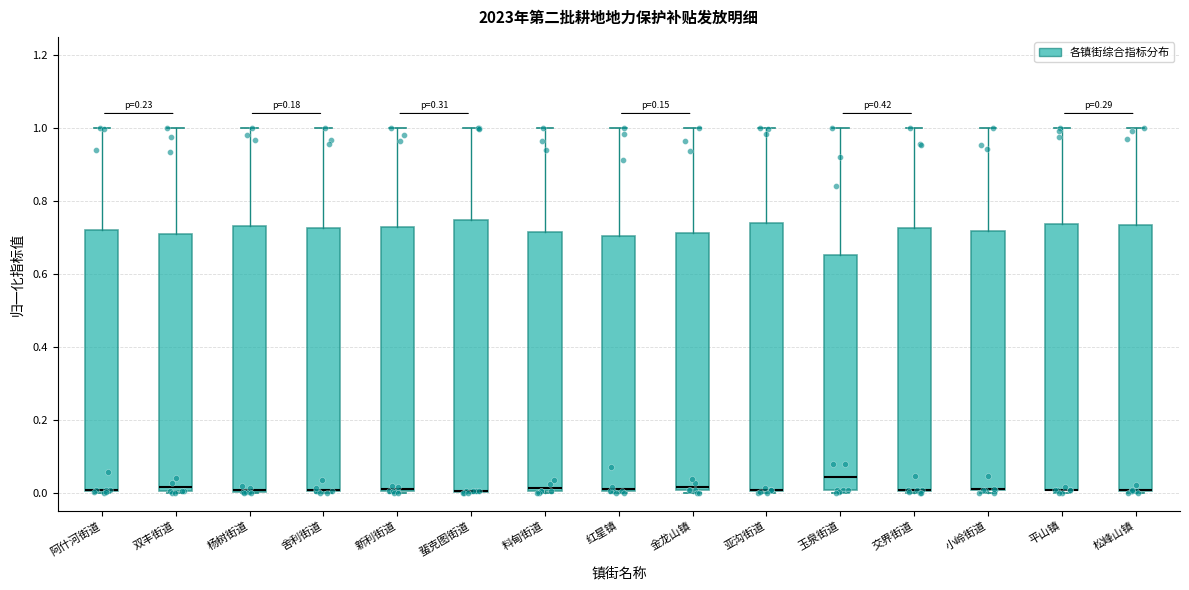

Reading left to right, read every box against the y-axis: the position of its median line, the range the box covers, and the ends of its whiskers. The values are not printed on the chart, so give them approximately, as read against the axis.

阿什河街道: median 0.00 (drawn on the box's lower edge), box 0.00 to 0.72, whiskers 0.00 to 1.00
双丰街道: median 0.02, box 0.00 to 0.72, whiskers 0.00 to 1.00
杨树街道: median 0.00, box 0.00 to 0.74, whiskers 0.00 to 1.00
舍利街道: median 0.00 (drawn on the box's lower edge), box 0.00 to 0.72, whiskers 0.00 to 1.00
新利街道: median 0.02, box 0.00 to 0.72, whiskers 0.00 to 1.00
蜚克图街道: median 0.00 (drawn on the box's lower edge), box 0.00 to 0.74, whiskers 0.00 to 1.00
料甸街道: median 0.02, box 0.00 to 0.72, whiskers 0.00 to 1.00
红星镇: median 0.02, box 0.00 to 0.70, whiskers 0.00 to 1.00
金龙山镇: median 0.02, box 0.00 to 0.72, whiskers 0.00 (just below the box's lower edge) to 1.00
亚沟街道: median 0.00 (drawn on the box's lower edge), box 0.00 to 0.74, whiskers 0.00 to 1.00
玉泉街道: median 0.04, box 0.00 to 0.66, whiskers 0.00 (just below the box's lower edge) to 1.00
交界街道: median 0.00 (drawn on the box's lower edge), box 0.00 to 0.72, whiskers 0.00 to 1.00
小岭街道: median 0.00 (drawn on the box's lower edge), box 0.00 to 0.72, whiskers 0.00 (just below the box's lower edge) to 1.00
平山镇: median 0.00 (drawn on the box's lower edge), box 0.00 to 0.74, whiskers 0.00 (just below the box's lower edge) to 1.00
松峰山镇: median 0.00 (drawn on the box's lower edge), box 0.00 to 0.74, whiskers 0.00 to 1.00